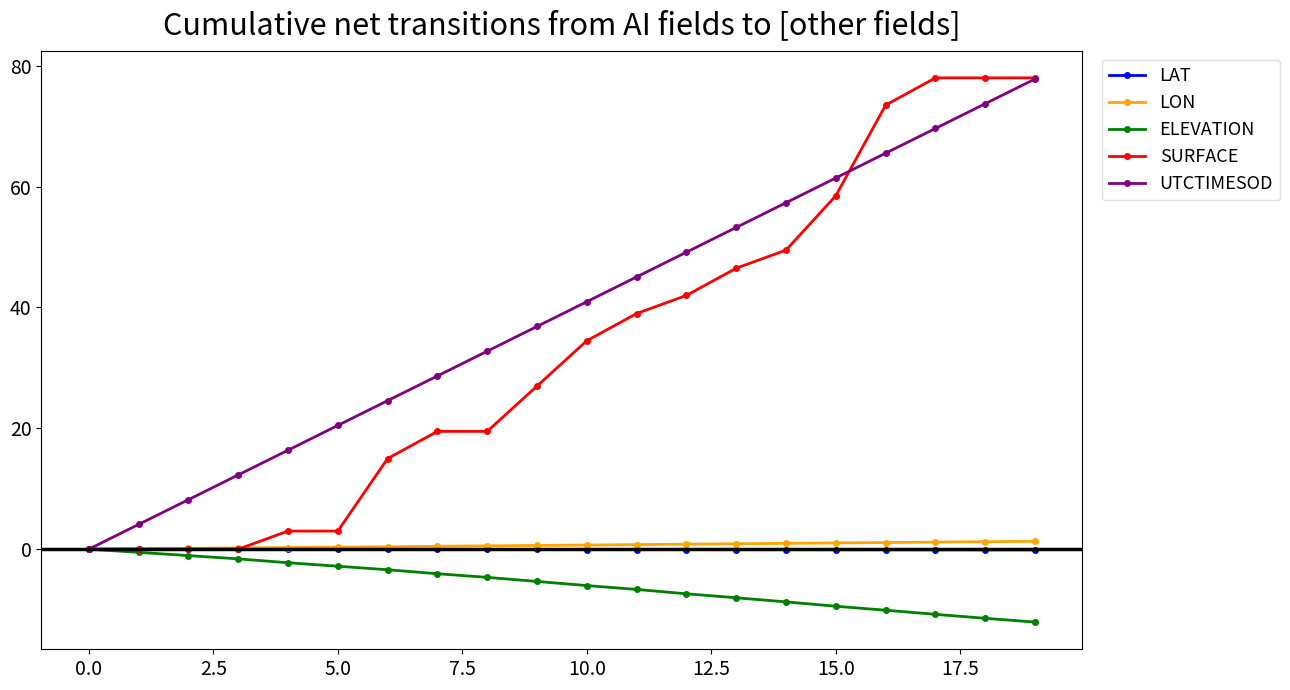

Which series has the largest range (max minus min)?

SURFACE